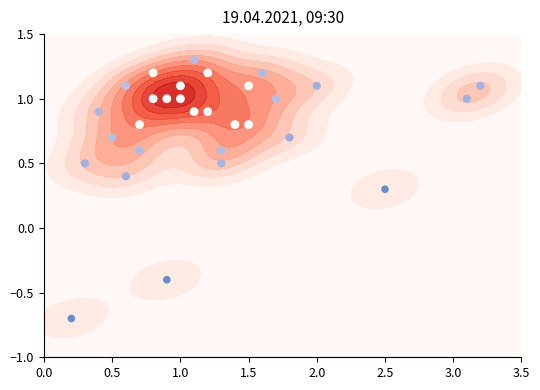

How many series are shown in this chart?

1